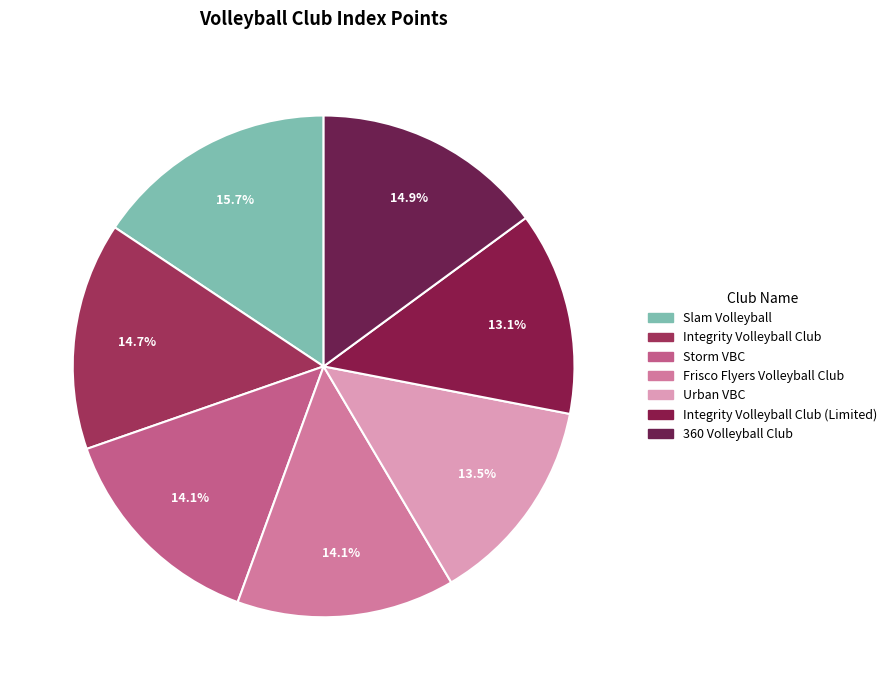

Is there any slice that represents more than half of the pie?

No